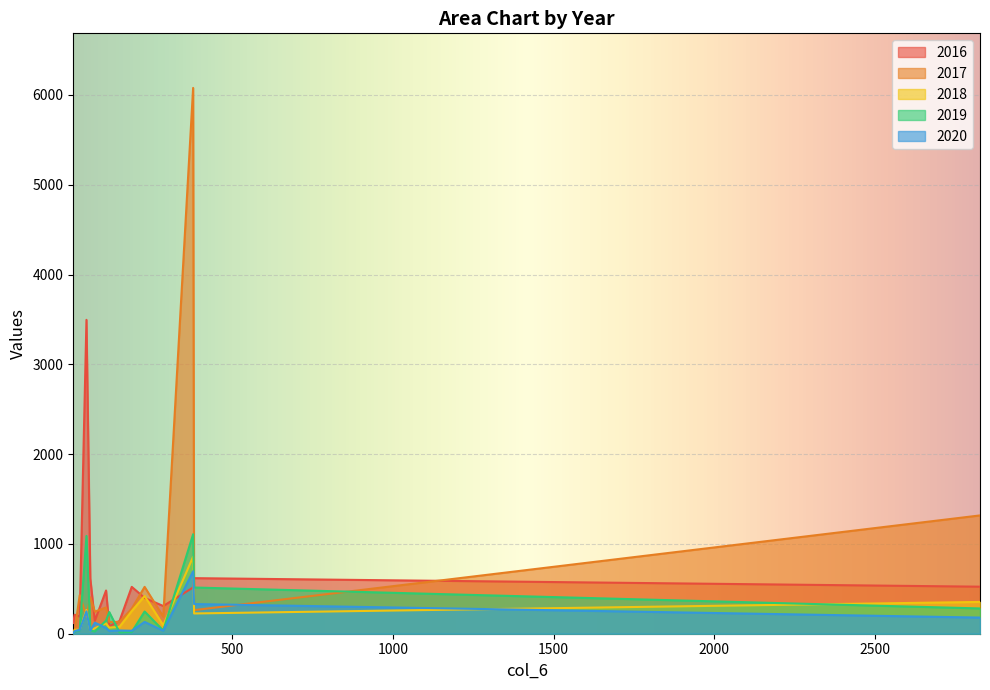

How many times do 2020 and 2018 cross each other?

2